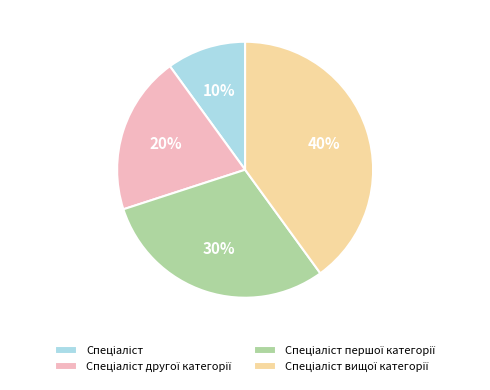

Is there a majority slice in this chart?

No